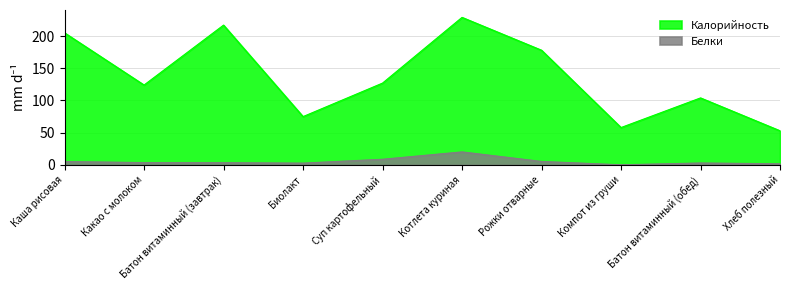

True or false: Белки and Калорийность intersect in this chart.

False